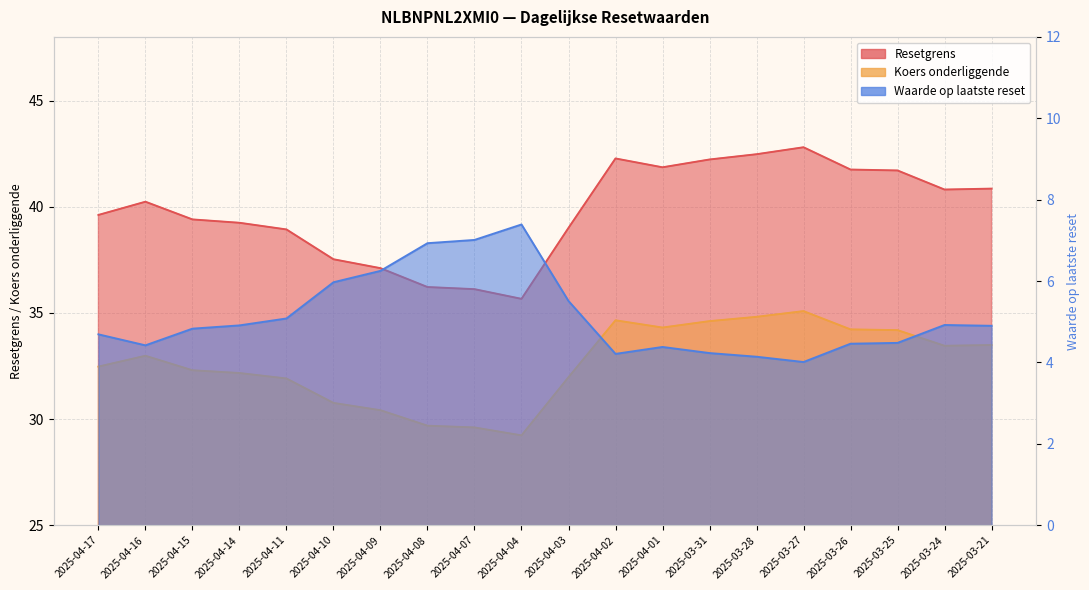

What is the label of the 11th point from the right?

2025-04-04